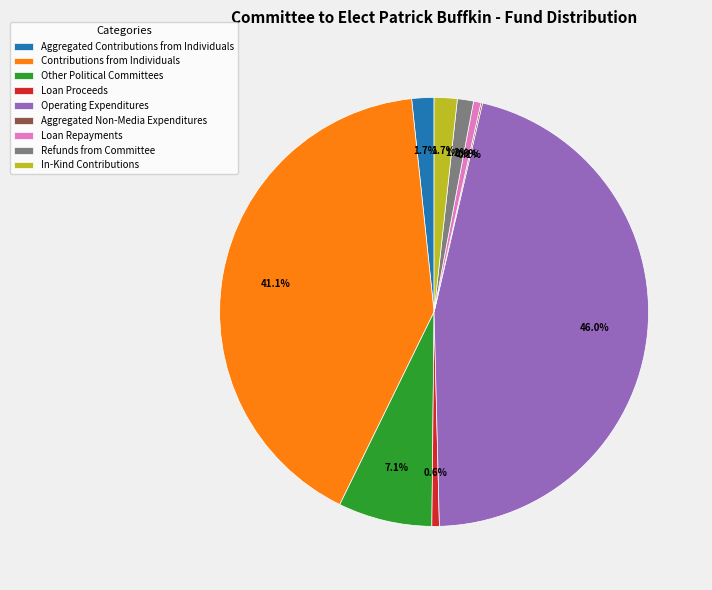

Does Refunds from Committee account for over 50% of the chart?

No